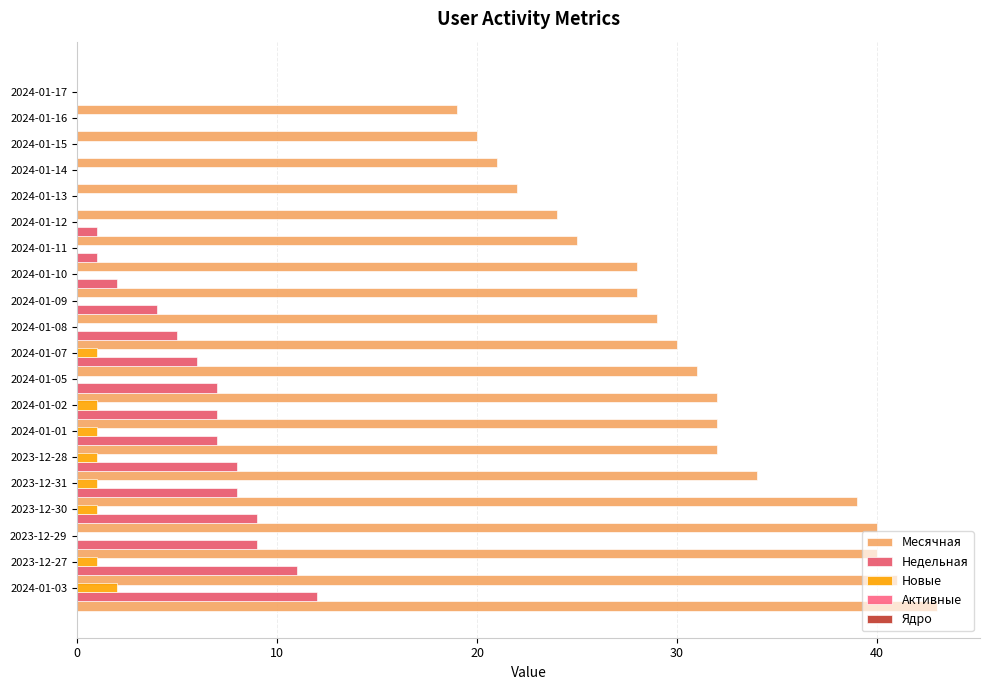

What is the maximum value shown in the chart?

43